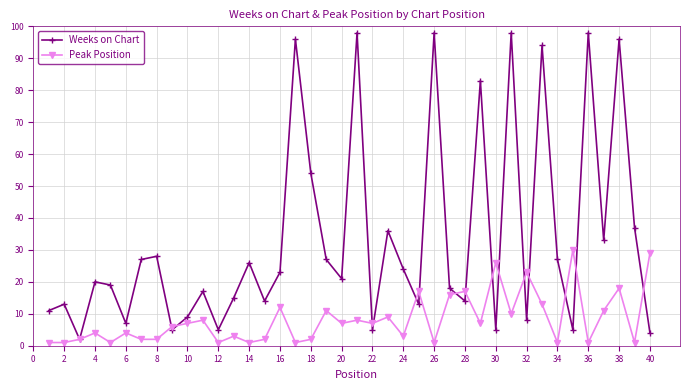

Which series has the largest range (max minus min)?

Weeks on Chart